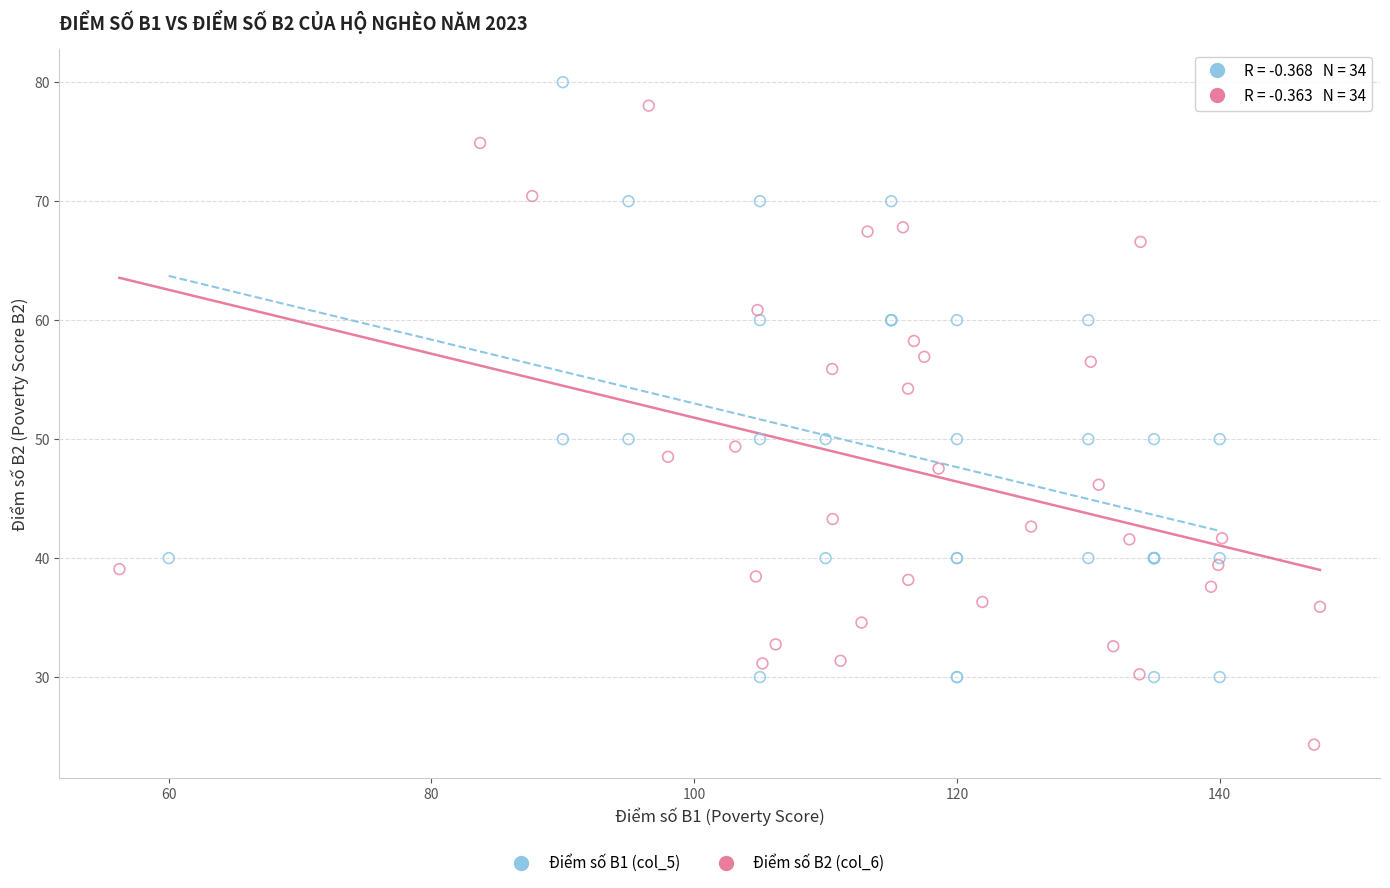

Which series contains the highest Y value?

Điểm số B1 (col_5)